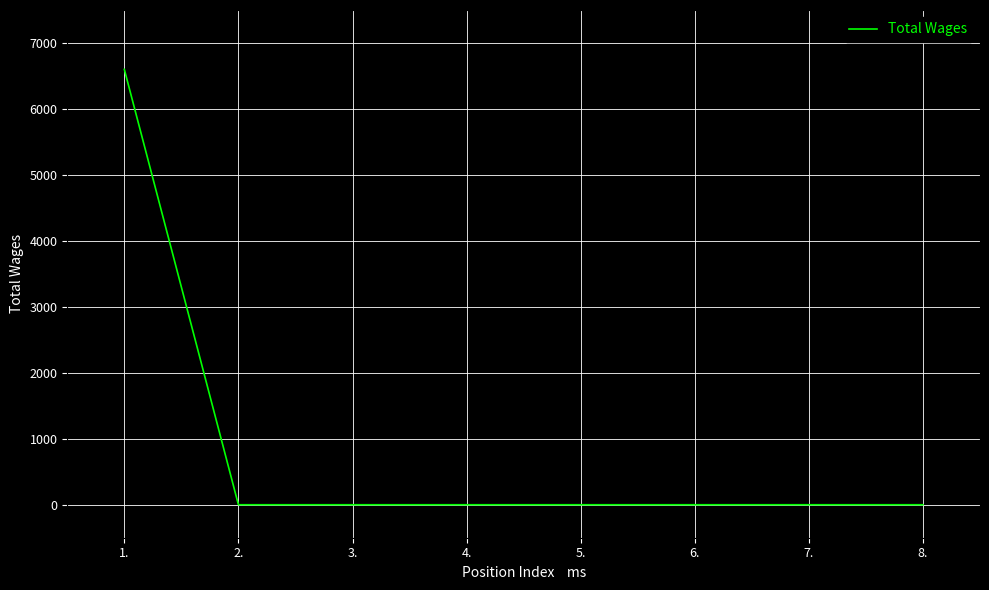

How many lines are shown in the chart?

1